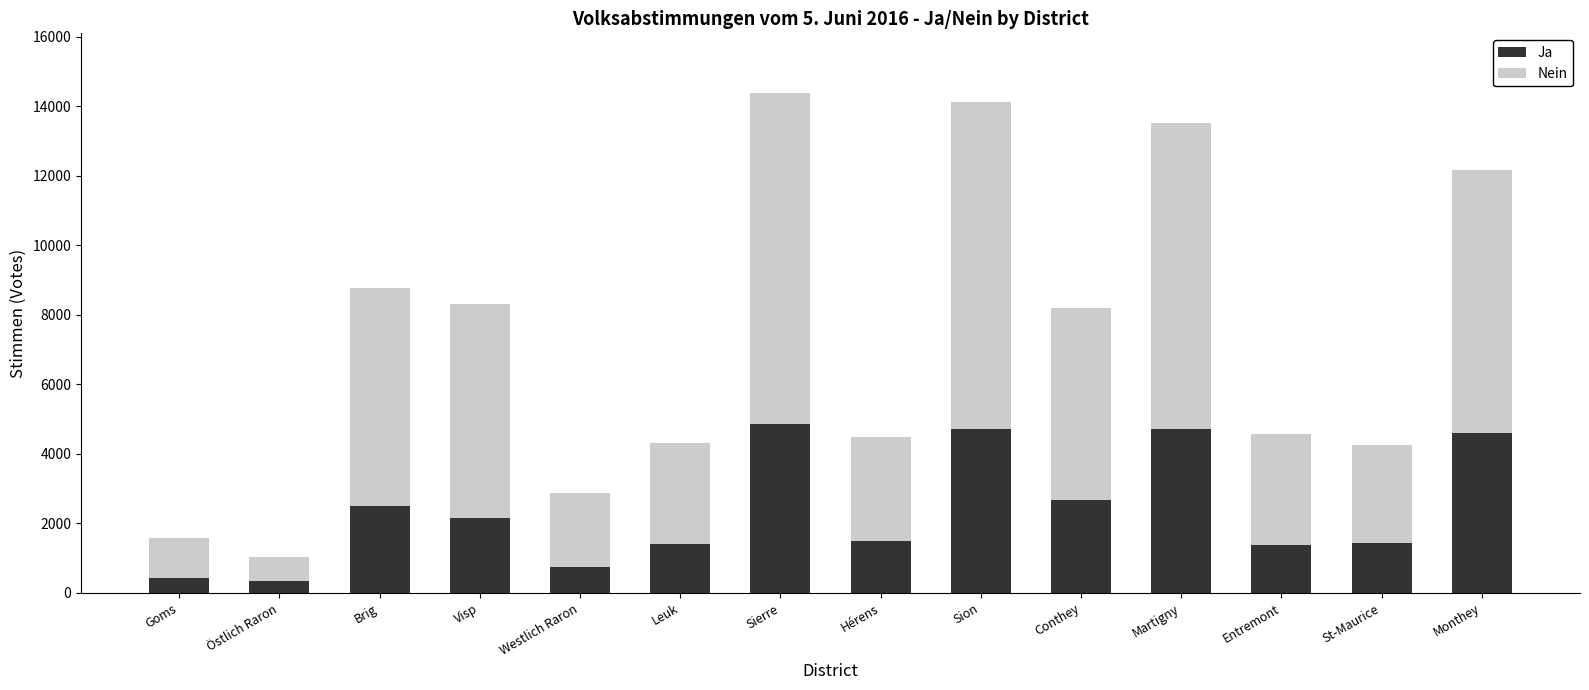

The Ja series shows 1269 at Westlich Raron. True or false?

False